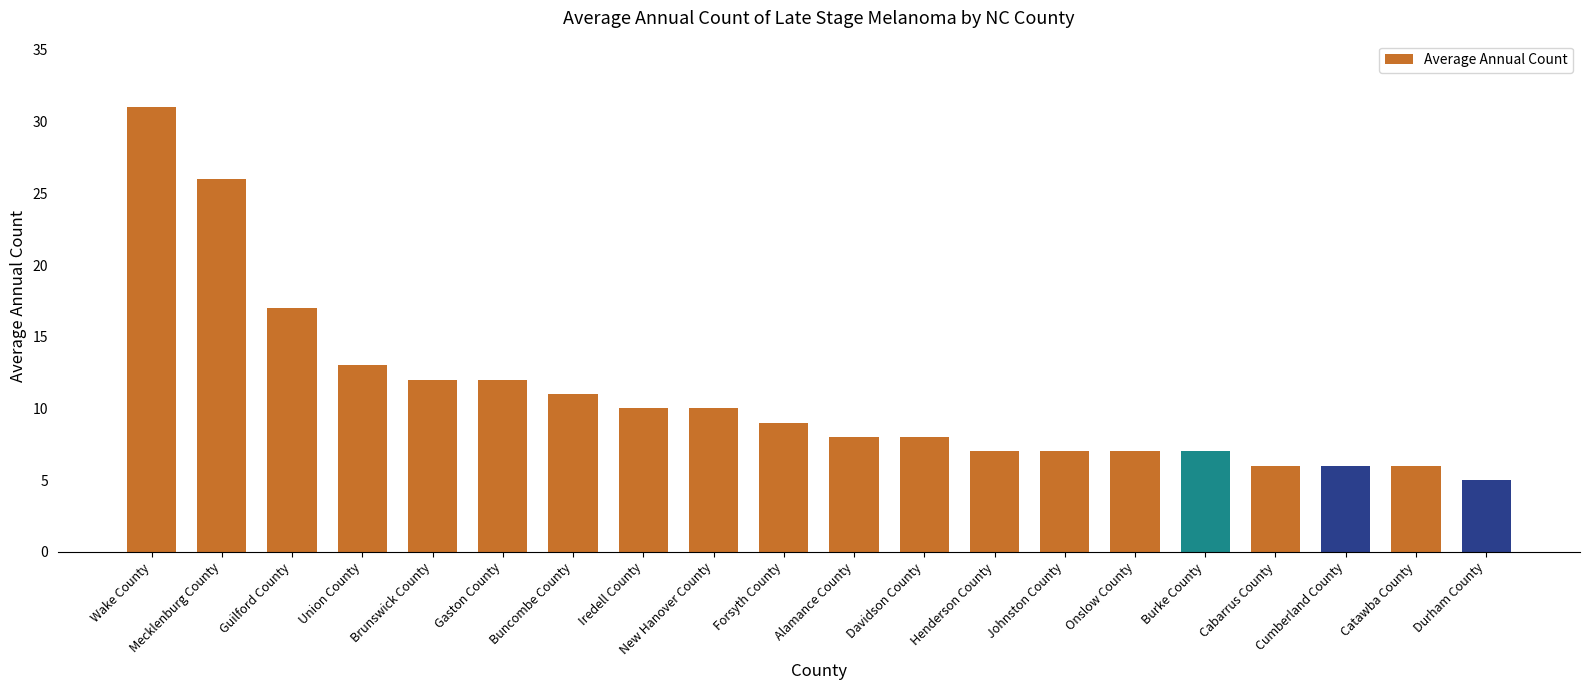

Reading left to right, transcribe all the data shown in this chart.

Wake County=31	Mecklenburg County=26	Guilford County=17	Union County=13	Brunswick County=12	Gaston County=12	Buncombe County=11	Iredell County=10	New Hanover County=10	Forsyth County=9	Alamance County=8	Davidson County=8	Henderson County=7	Johnston County=7	Onslow County=7	Burke County=7	Cabarrus County=6	Cumberland County=6	Catawba County=6	Durham County=5